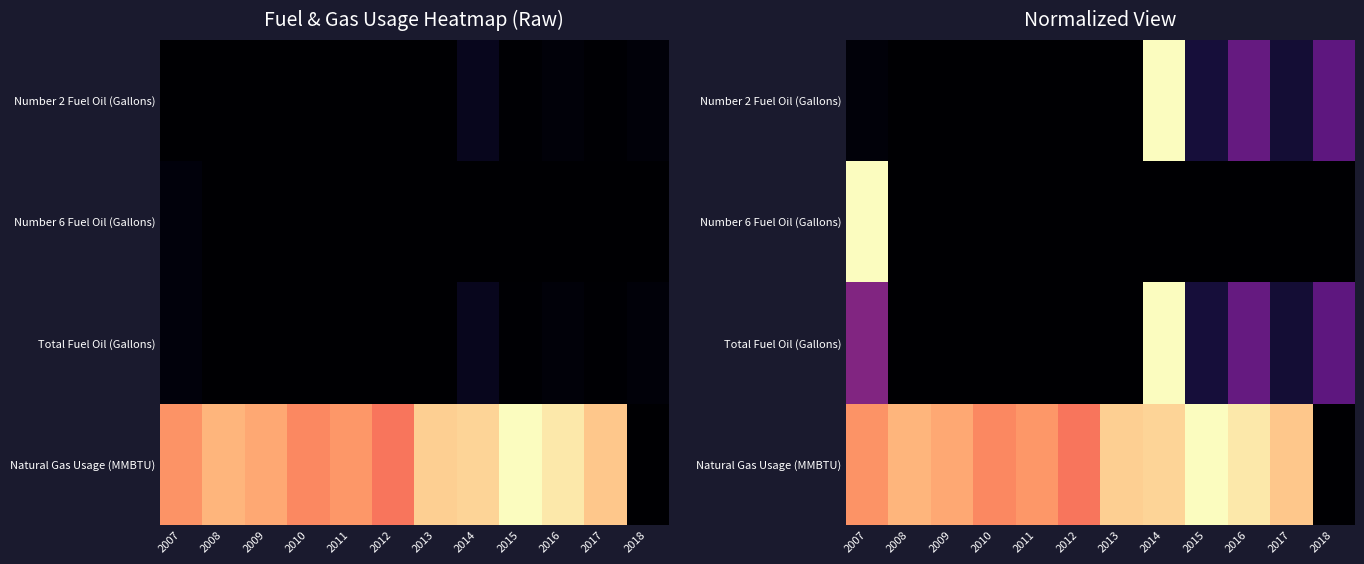

Where is Natural Gas Usage (MMBTU) nearest to the value 0?

2018